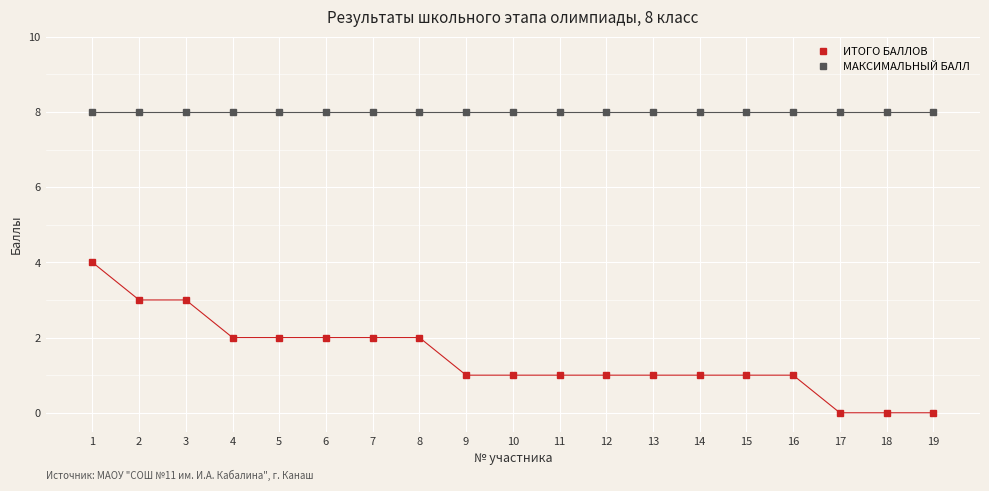

Reading right to left, list all the values displayed in this chart.

ИТОГО БАЛЛОВ: 19=0	18=0	17=0	16=1	15=1	14=1	13=1	12=1	11=1	10=1	9=1	8=2	7=2	6=2	5=2	4=2	3=3	2=3	1=4
МАКСИМАЛЬНЫЙ БАЛЛ: 19=8	18=8	17=8	16=8	15=8	14=8	13=8	12=8	11=8	10=8	9=8	8=8	7=8	6=8	5=8	4=8	3=8	2=8	1=8